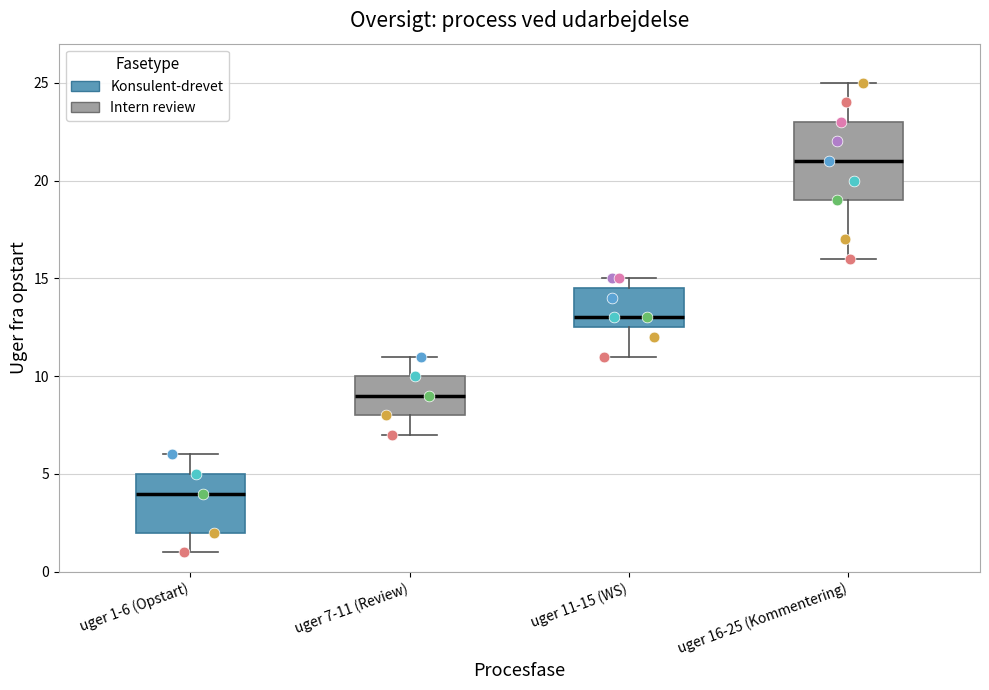

Which box has the highest median line?

uger 16-25 (Kommentering)